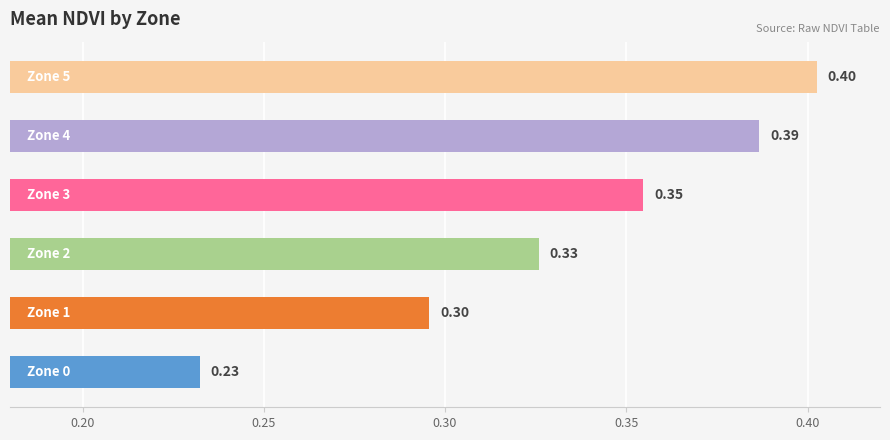

What is the sum of all values?

2.0